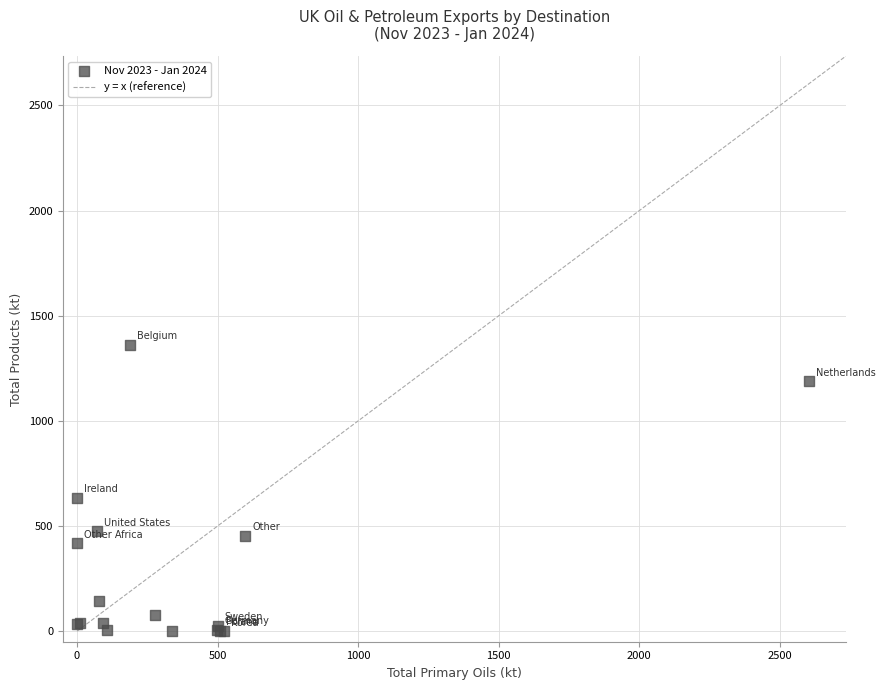

What Y value in the scatter plot is closest to 681?

634.6